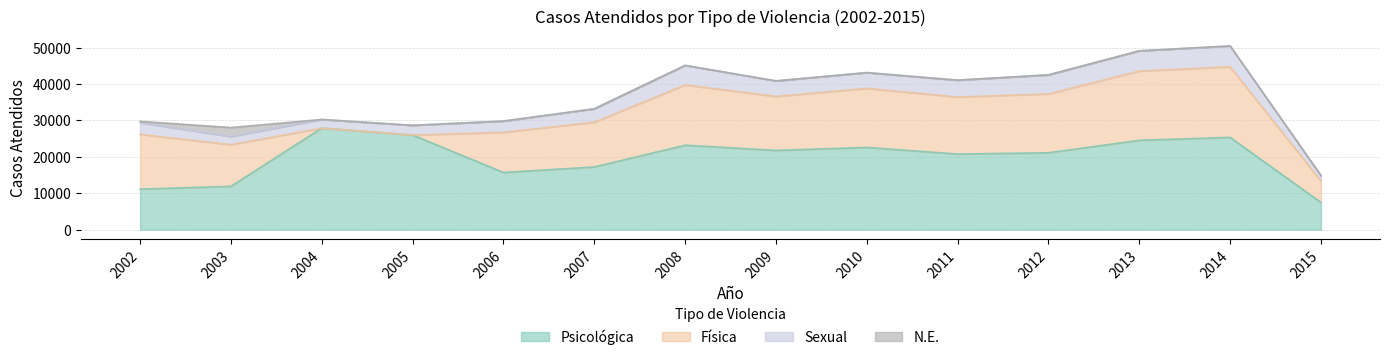

What is the spread (max minus min) of values at 2008?

23210